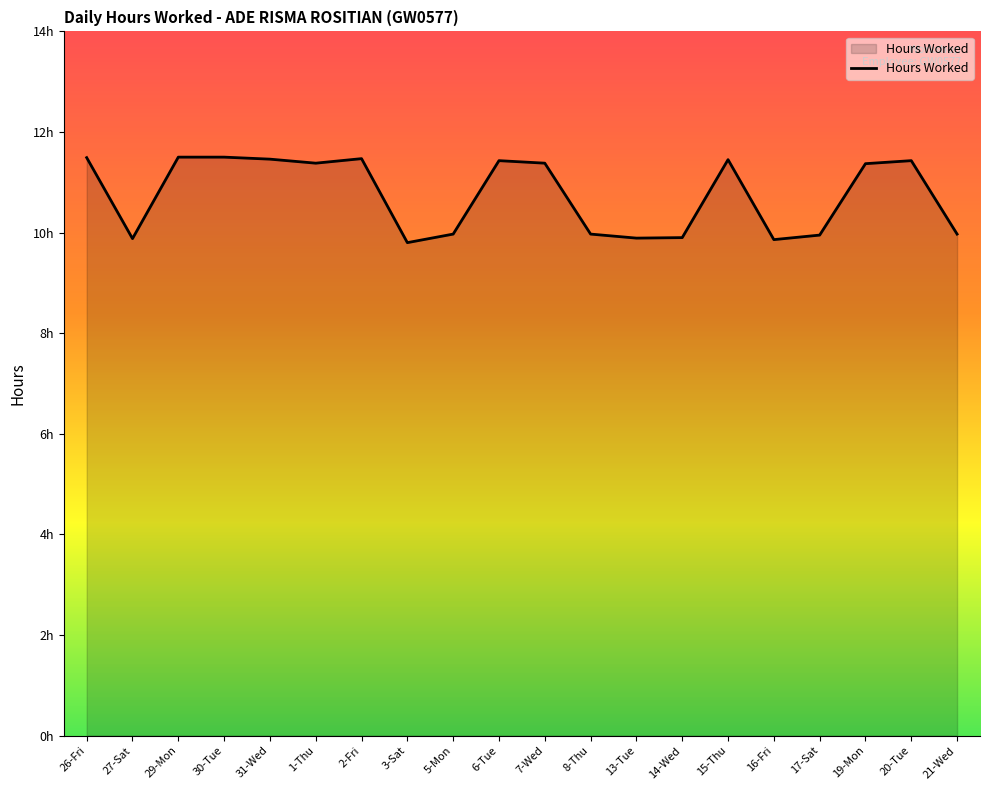

Where does the data first go above 11?

26-Fri